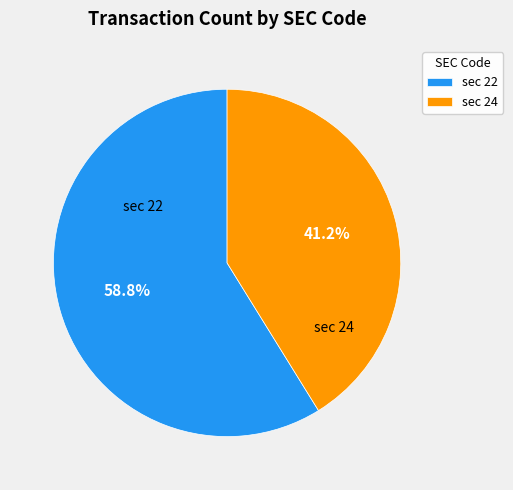

Is the sum of sec 22 and sec 24 greater than half?

Yes